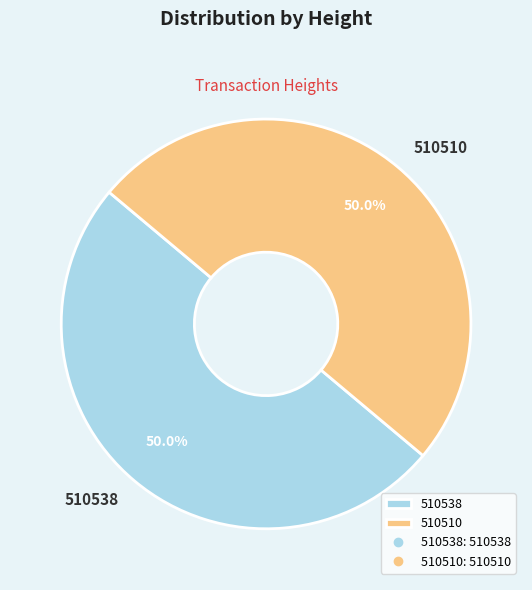

Approximately how many times larger is the value at 510510 compared to 510538?

1.0